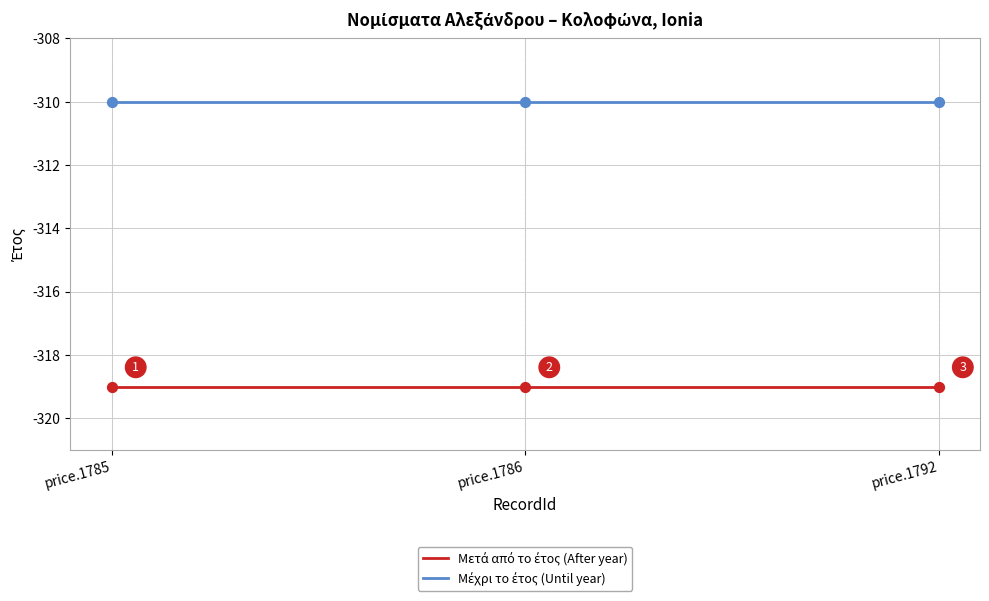

What is the difference between the highest and lowest values at price.1792?

9